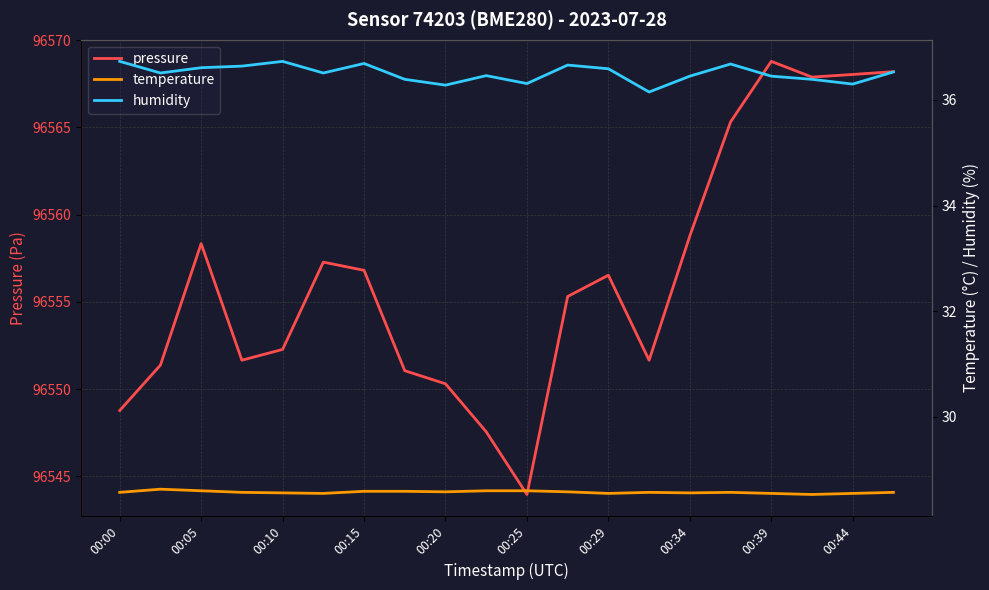

Is it true that pressure equals 19636.8 at 00:05?

False